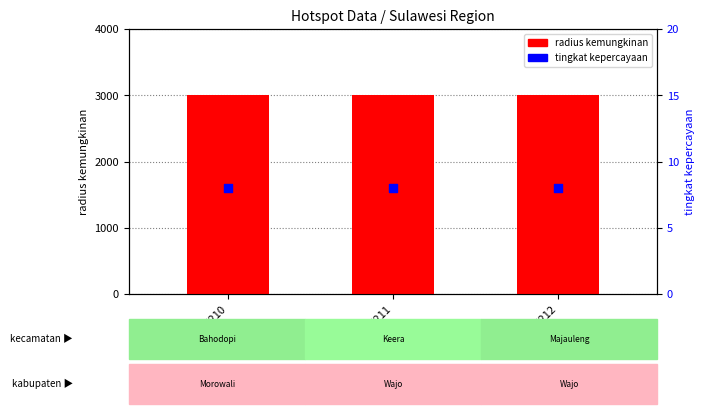

Which series has the largest total across all categories?

radius kemungkinan